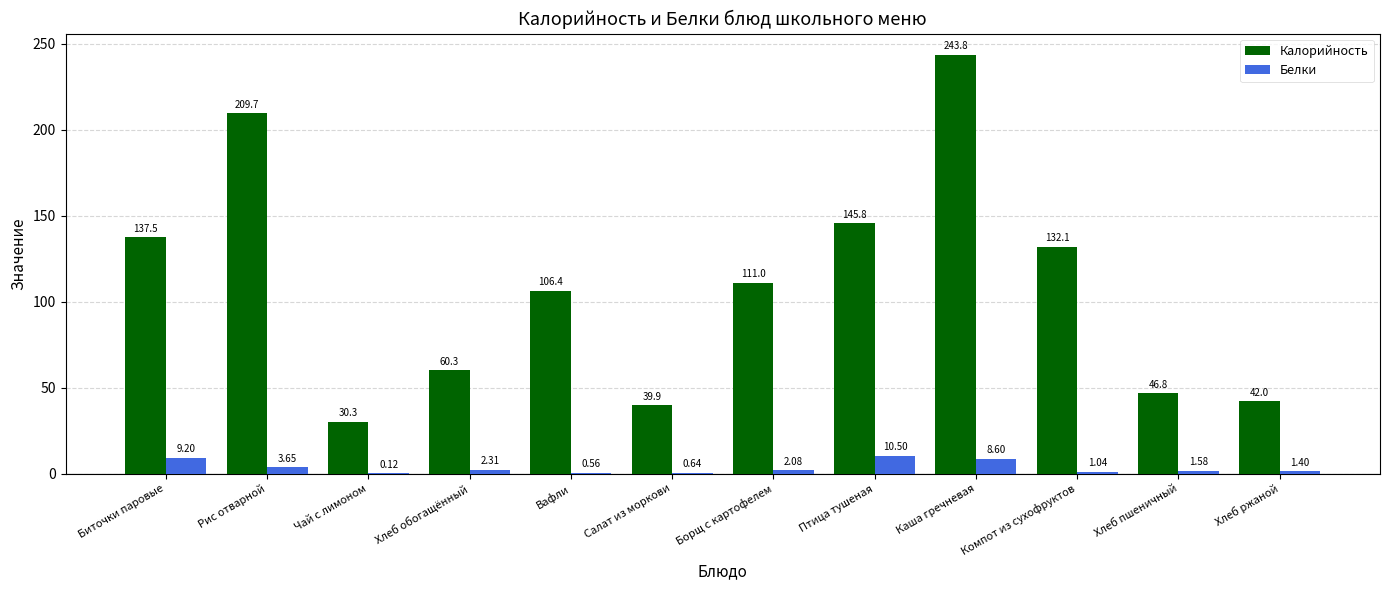

What is the average value of the Белки series?

3.5